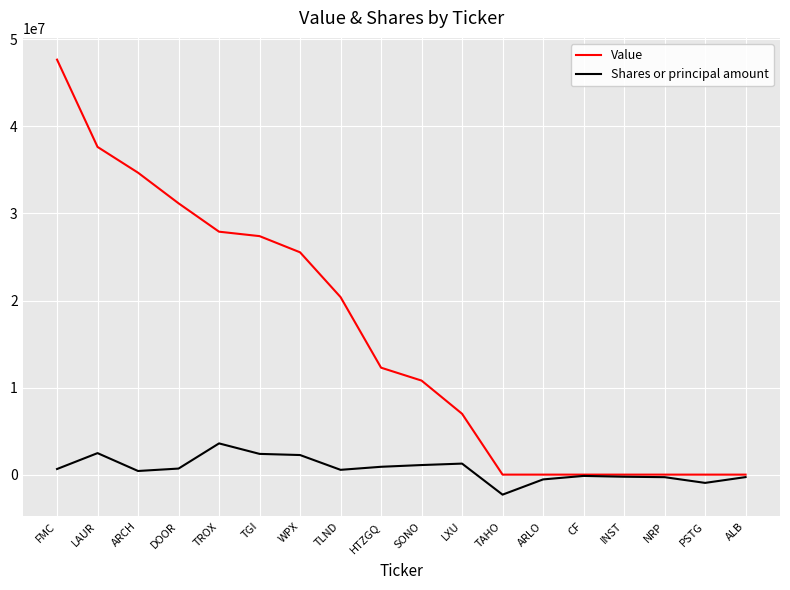

Where is the first local maximum for Shares or principal amount?

LAUR